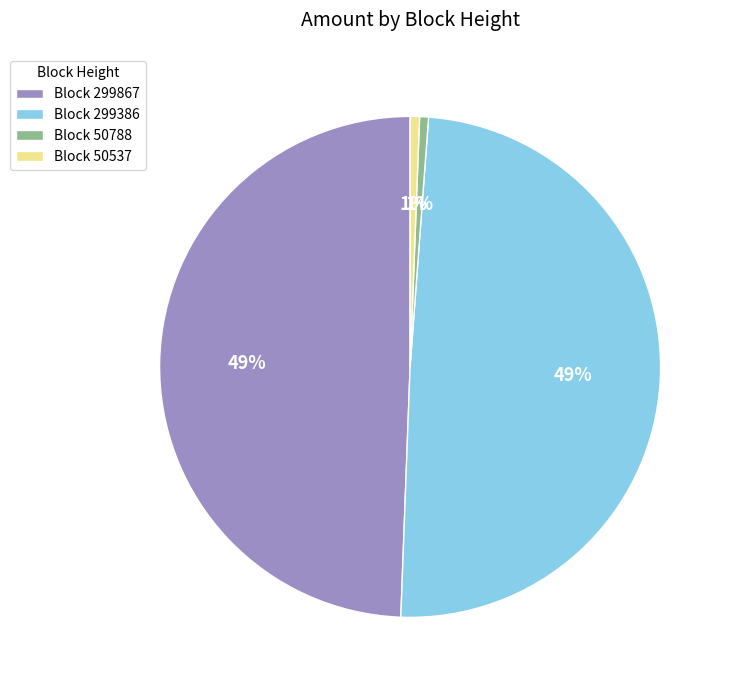

Does any single category account for the majority?

No